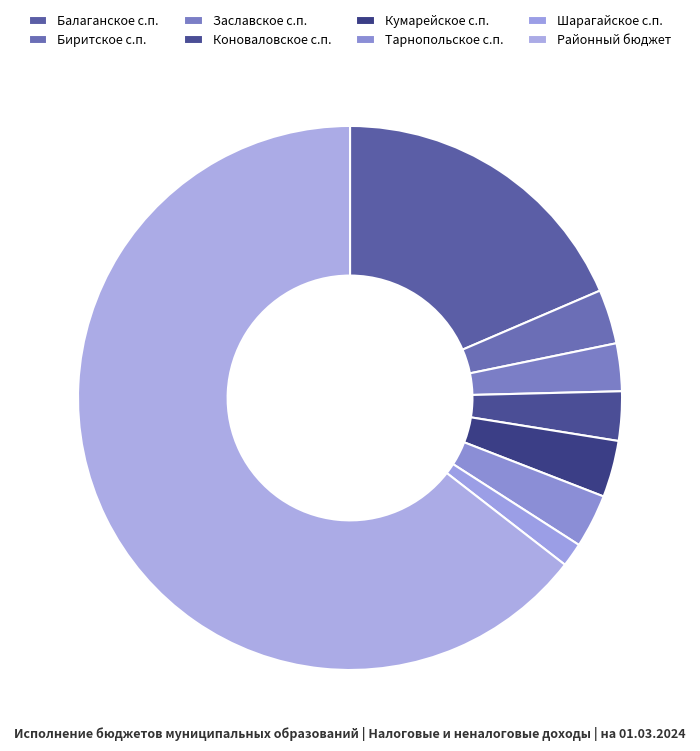

Count the number of slices in the pie.

8